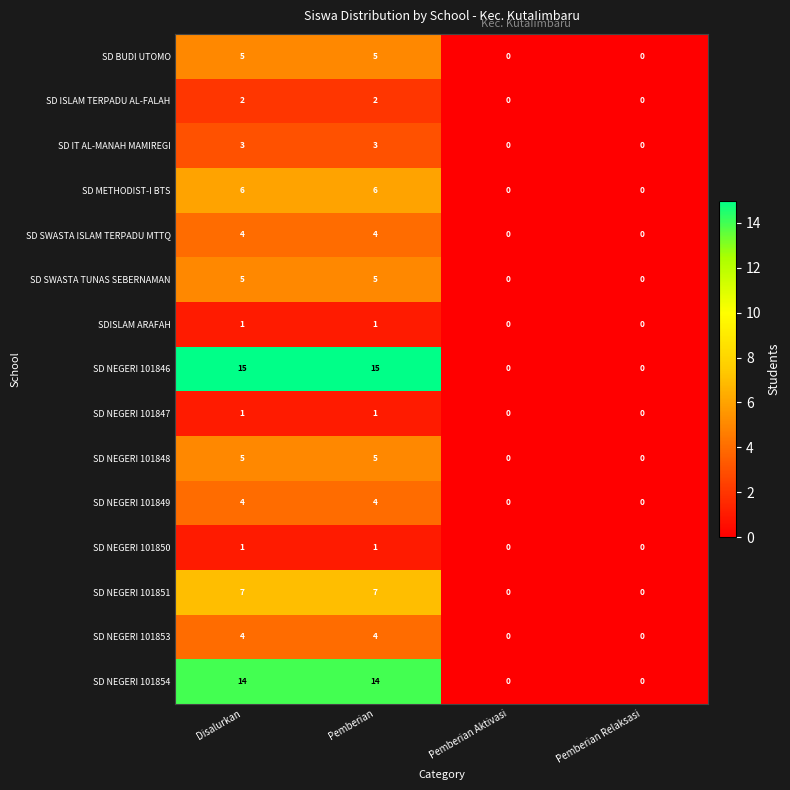

Is it true that SD IT AL-MANAH MAMIREGI equals 3 at Disalurkan?

True